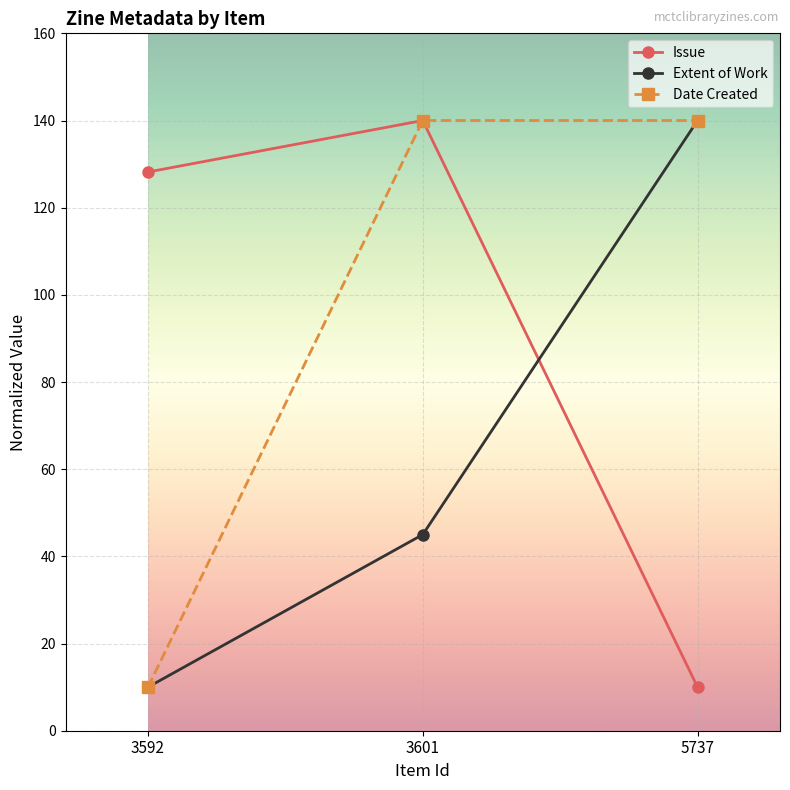

What is the value of the Date Created point at the 1st from the left?

10.0